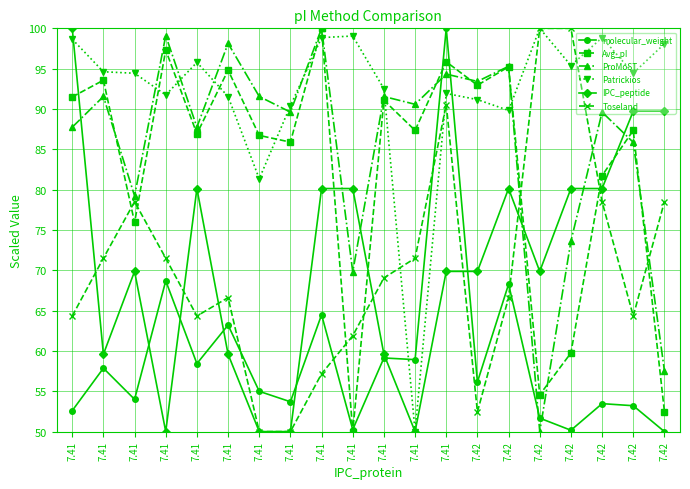

How many lines are shown in the chart?

6